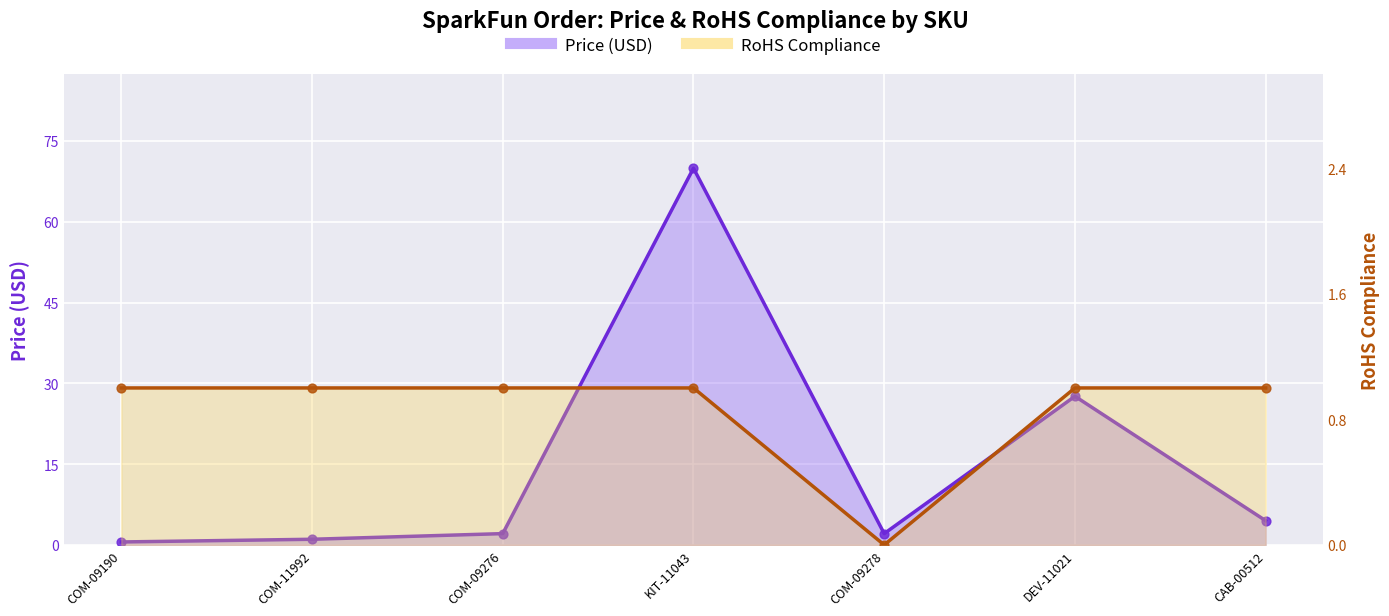

Which series has the widest spread of Y values?

Price (USD) line